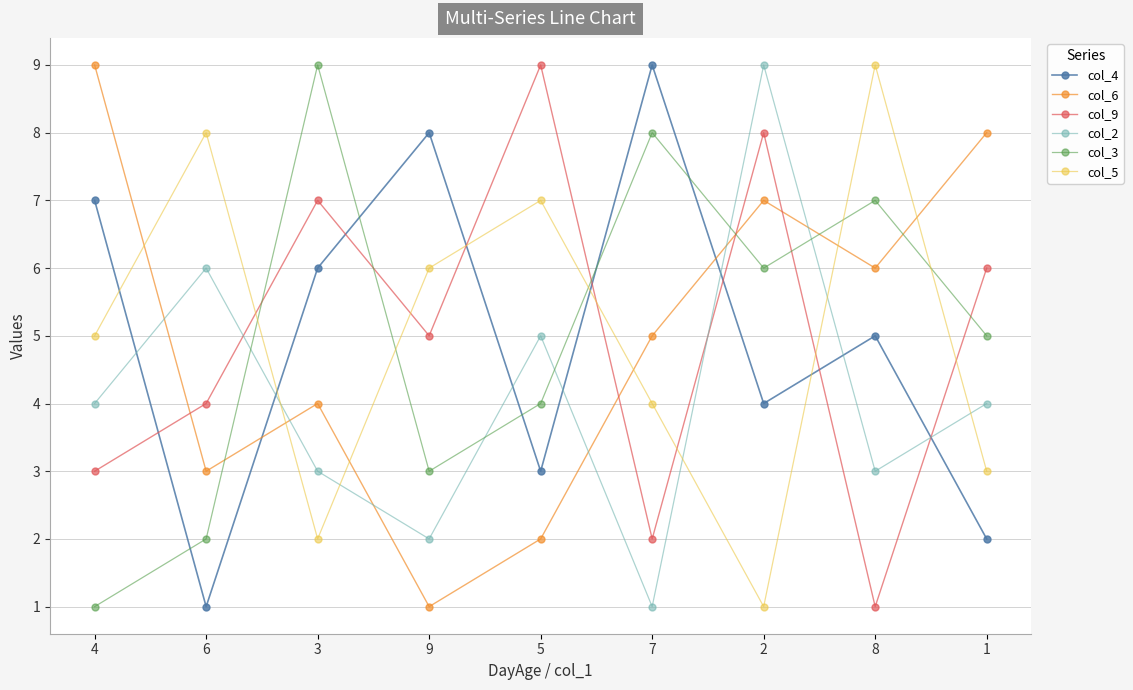

Reading left to right, list all the values displayed in this chart.

col_4: 7	1	6	8	3	9	4	5	2
col_6: 9	3	4	1	2	5	7	6	8
col_9: 3	4	7	5	9	2	8	1	6
col_2: 4	6	3	2	5	1	9	3	4
col_3: 1	2	9	3	4	8	6	7	5
col_5: 5	8	2	6	7	4	1	9	3